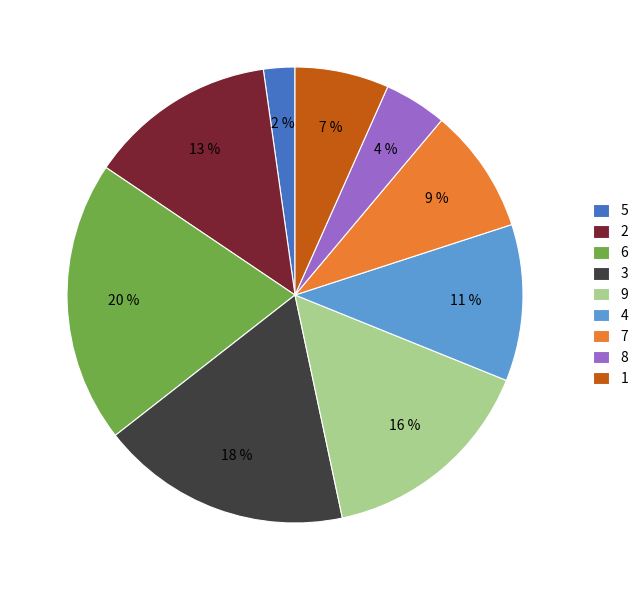

Does 6 represent more than half of the total?

No